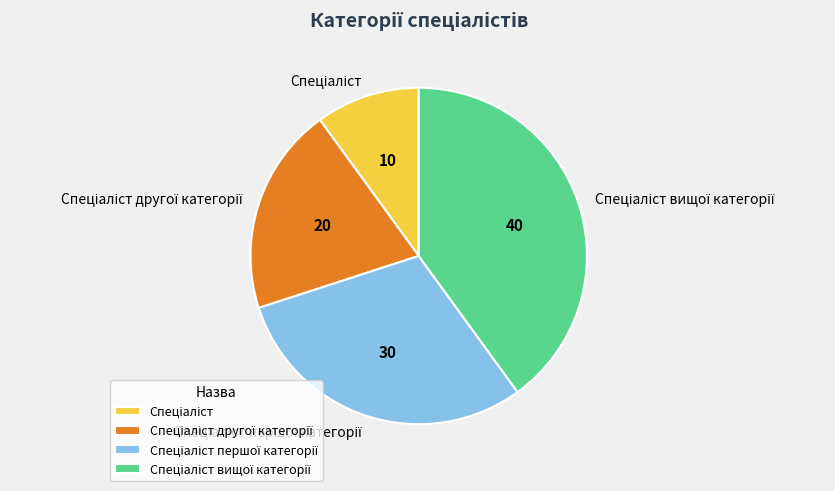

How many segments does this pie chart have?

4